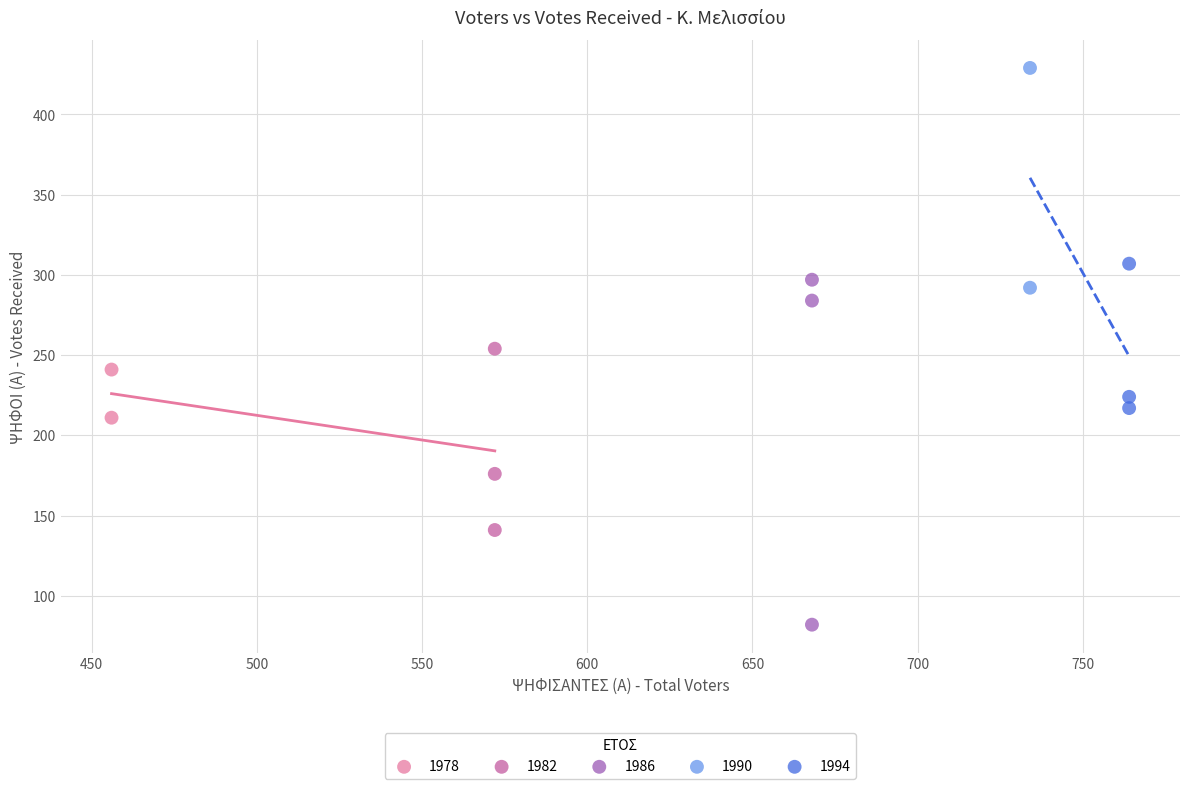

Which series contains the highest Y value?

1990